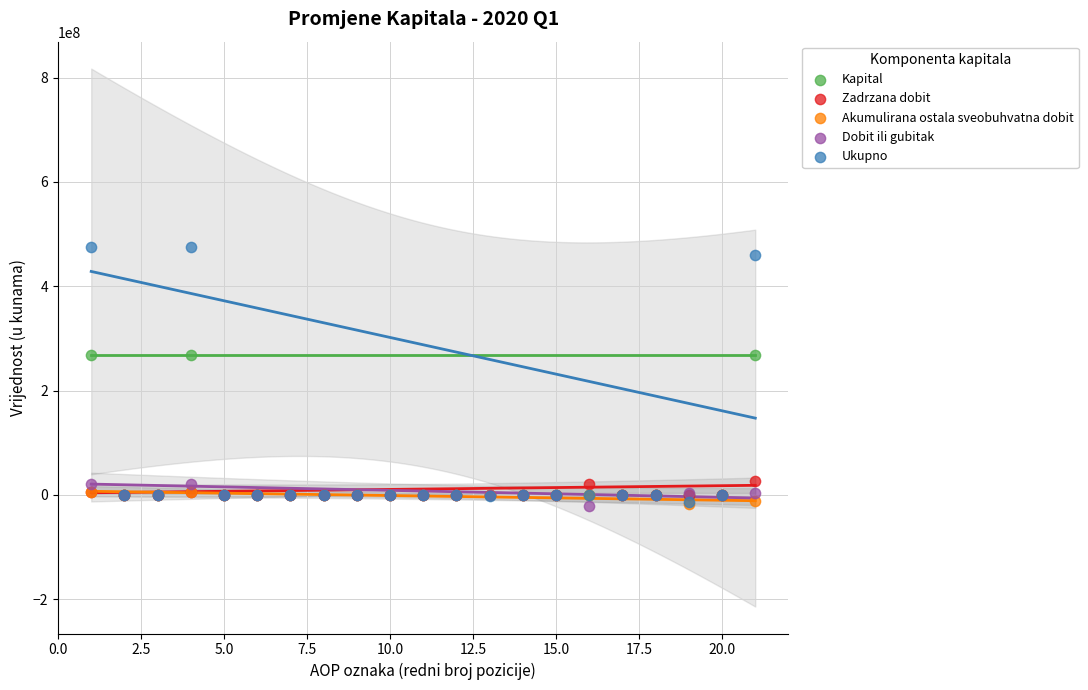

What are all the series names shown in the legend?

Kapital, Zadrzana dobit, Akumulirana ostala sveobuhvatna dobit, Dobit ili gubitak, Ukupno